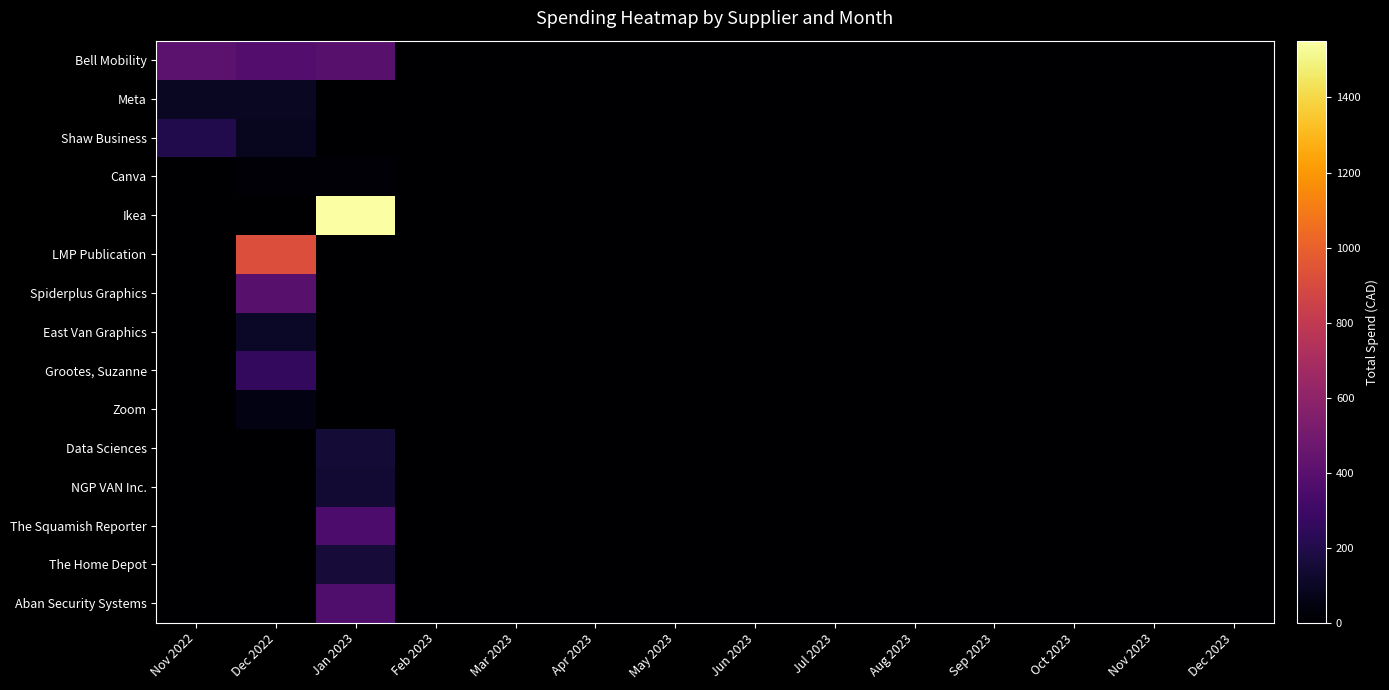

What is the greatest value displayed?

1551.5